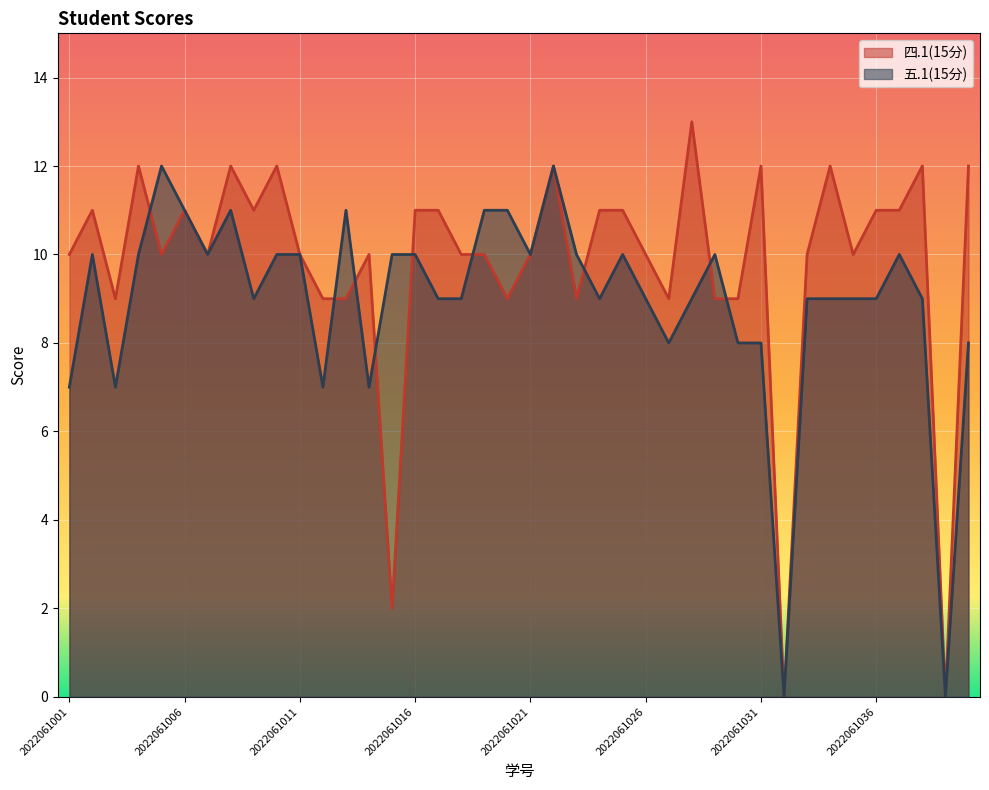

List the series in order of their overall mean, lowest first.

五.1(15分), 四.1(15分)